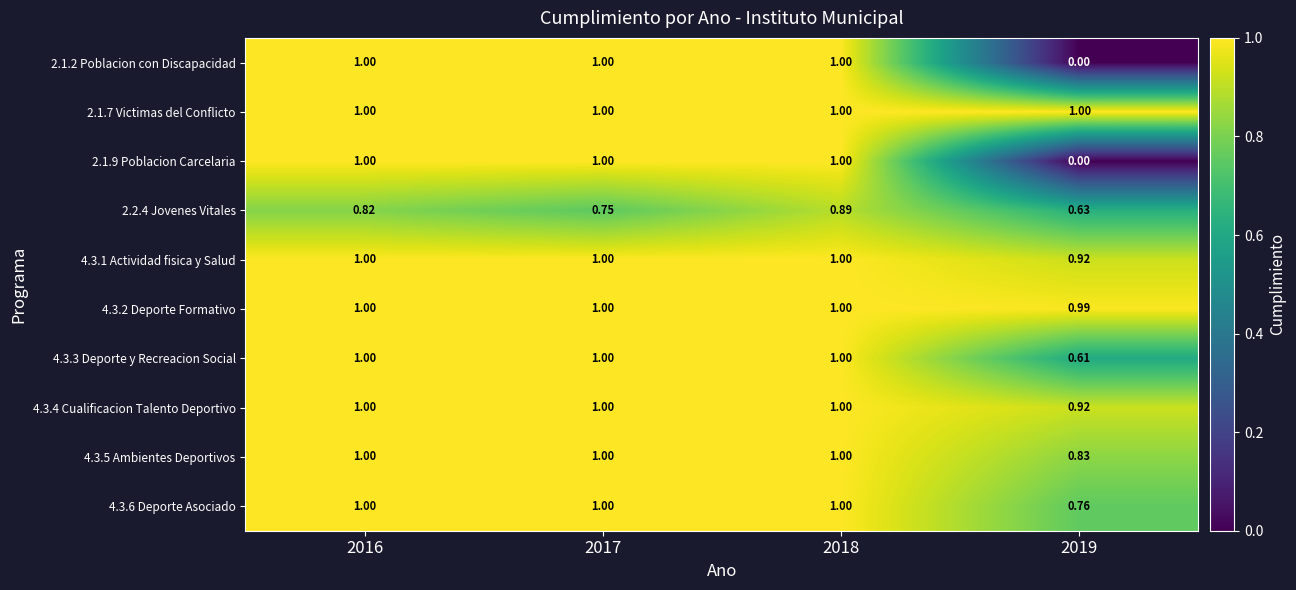

Reading right to left, what are all the values shown in this chart?

2.1.2 Poblacion con Discapacidad: 2019=0.0	2018=1.0	2017=1.0	2016=1.0
2.1.7 Victimas del Conflicto: 2019=1.0	2018=1.0	2017=1.0	2016=1.0
2.1.9 Poblacion Carcelaria: 2019=0.0	2018=1.0	2017=1.0	2016=1.0
2.2.4 Jovenes Vitales: 2019=0.6	2018=0.9	2017=0.8	2016=0.8
4.3.1 Actividad fisica y Salud: 2019=0.9	2018=1.0	2017=1.0	2016=1.0
4.3.2 Deporte Formativo: 2019=1.0	2018=1.0	2017=1.0	2016=1.0
4.3.3 Deporte y Recreacion Social: 2019=0.6	2018=1.0	2017=1.0	2016=1.0
4.3.4 Cualificacion Talento Deportivo: 2019=0.9	2018=1.0	2017=1.0	2016=1.0
4.3.5 Ambientes Deportivos: 2019=0.8	2018=1.0	2017=1.0	2016=1.0
4.3.6 Deporte Asociado: 2019=0.8	2018=1.0	2017=1.0	2016=1.0